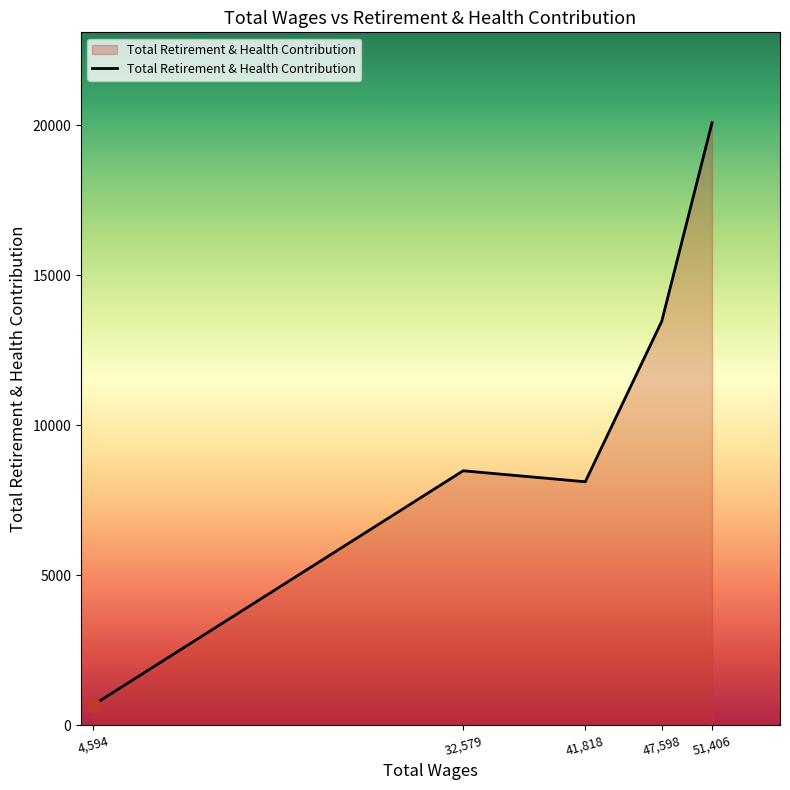

What position from the left is 4,594?

1